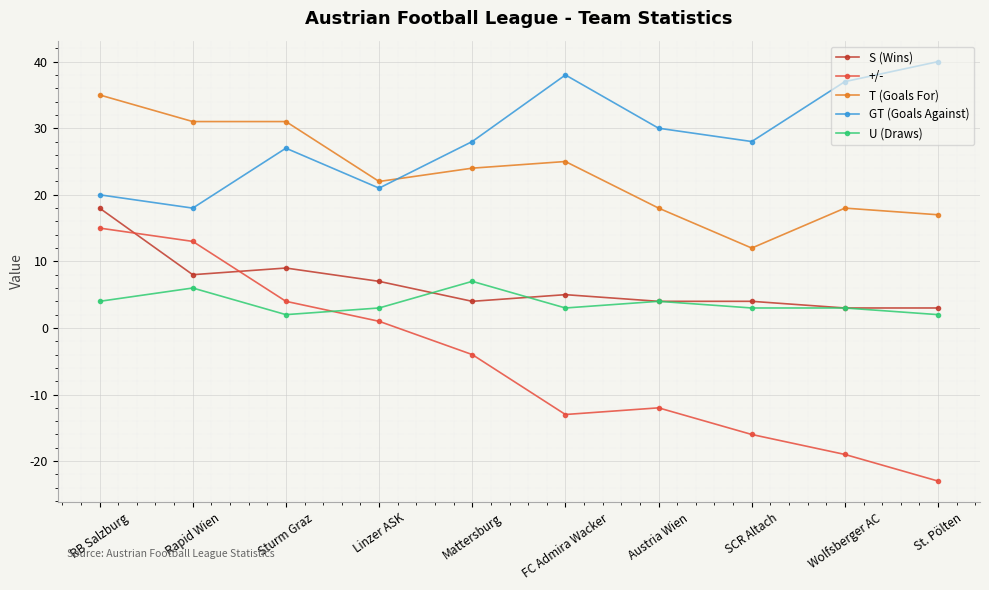

Where is the first local maximum for GT (Goals Against)?

Sturm Graz